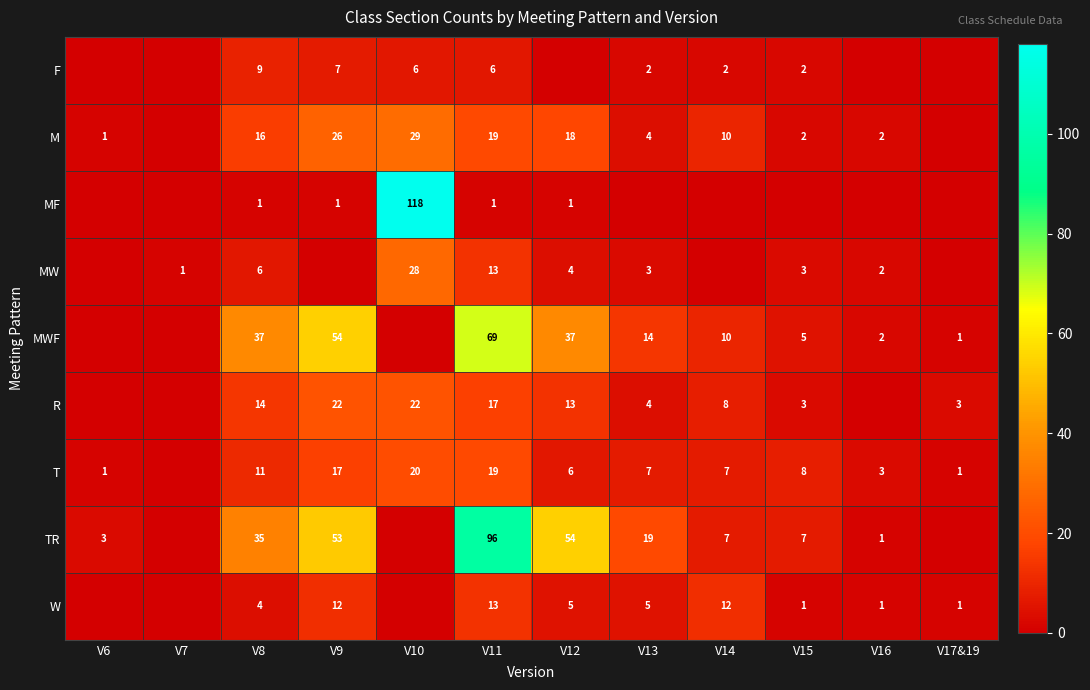

True or false: MWF has a value of 1 at V16.

False